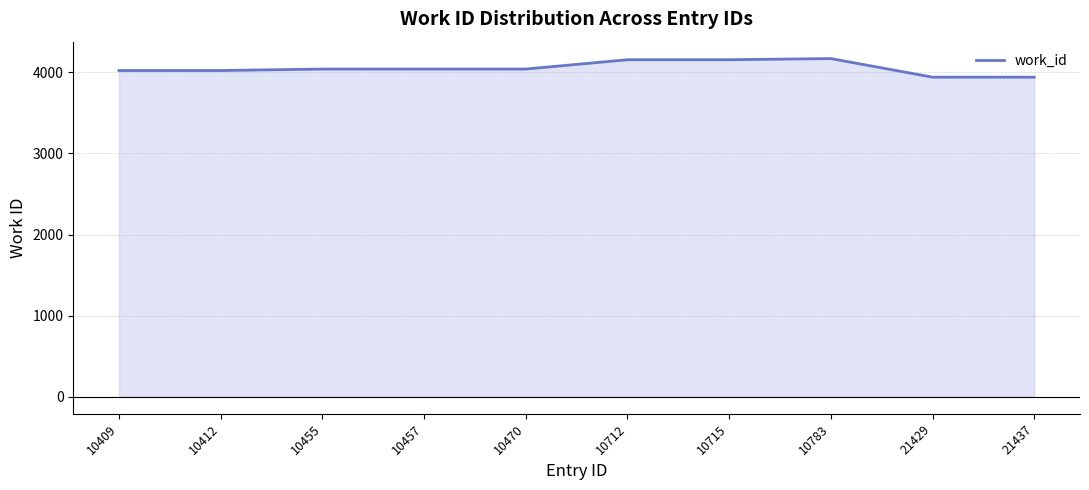

What is the change in value from 10455 to 10783?

+129